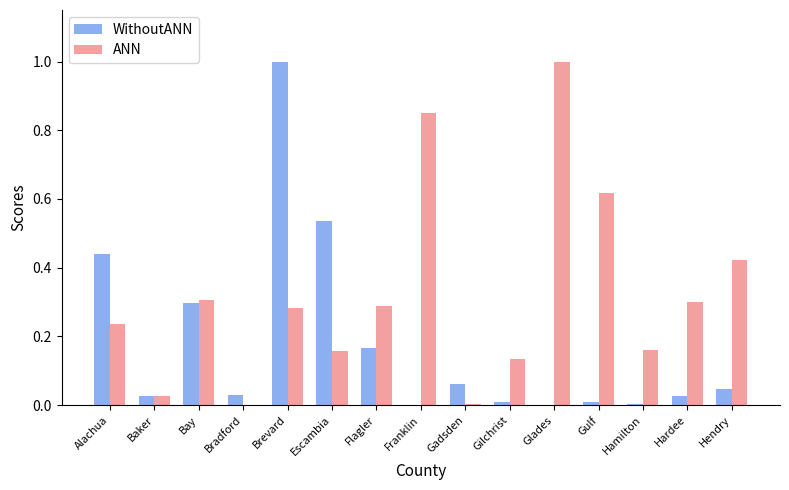

Are the bars grouped side by side (vs. stacked)?

Yes